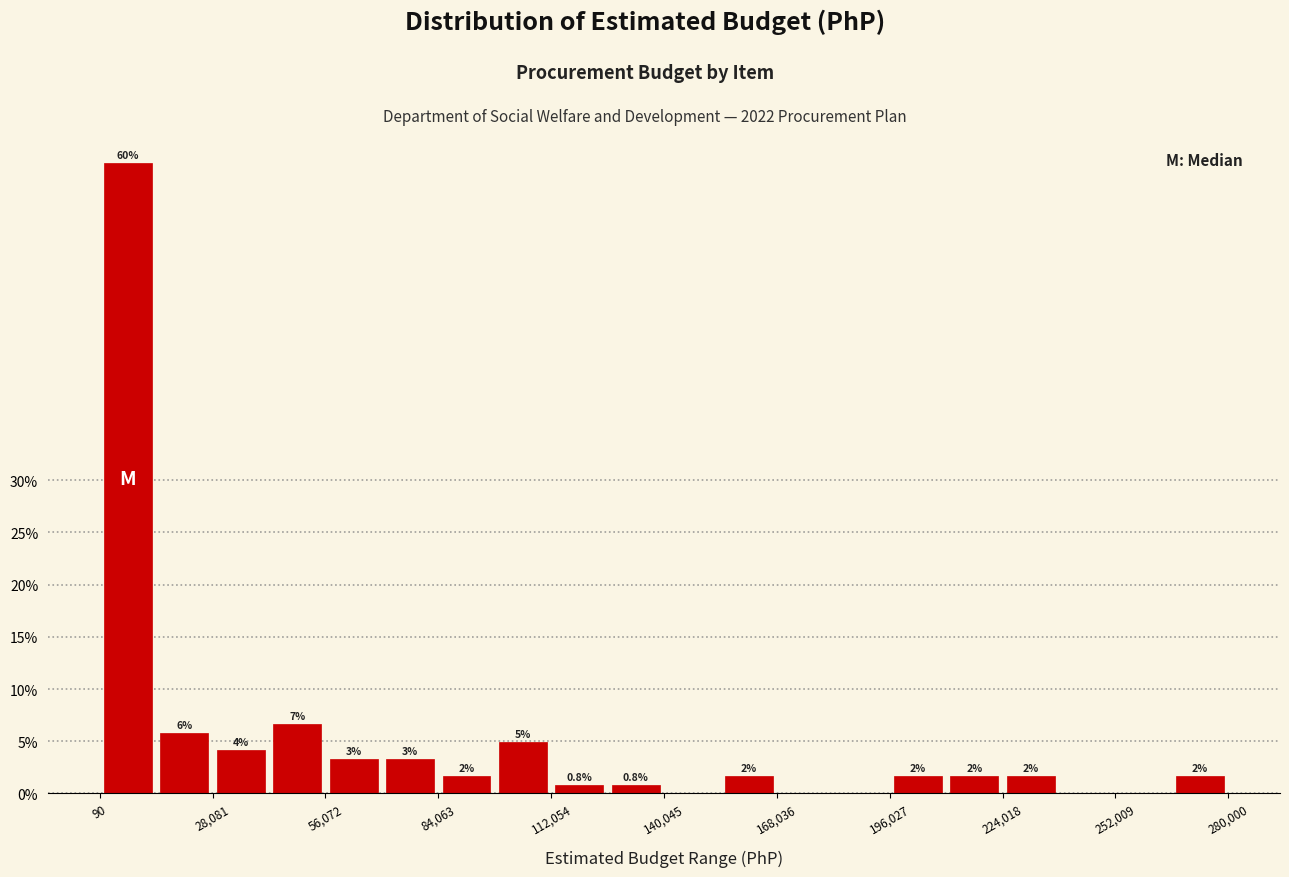

Read against the x-axis, roughly where is the centre of the tallest bar?

5000